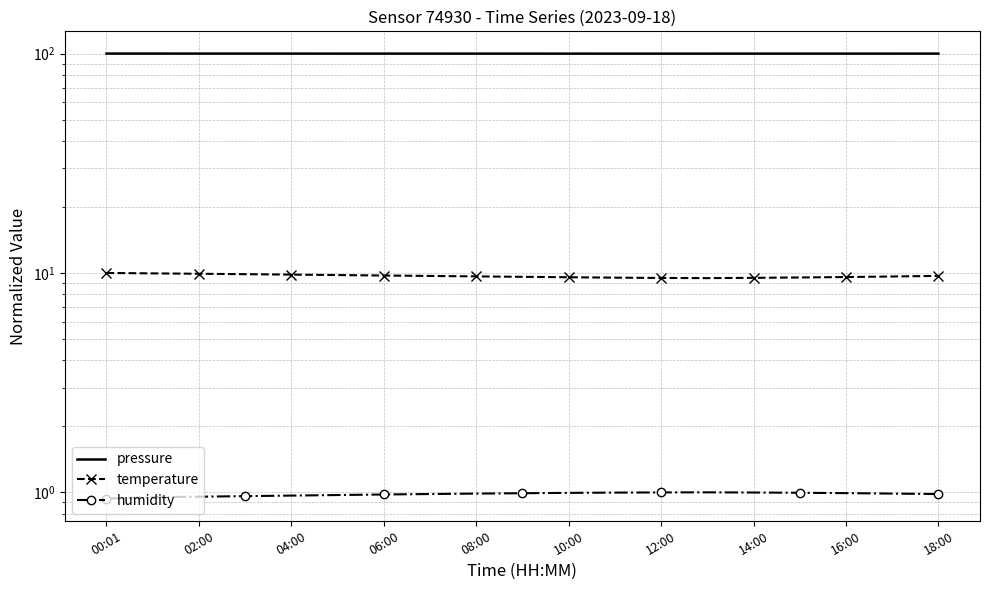

True or false: pressure has a value of 65.2 at 18:00.

False